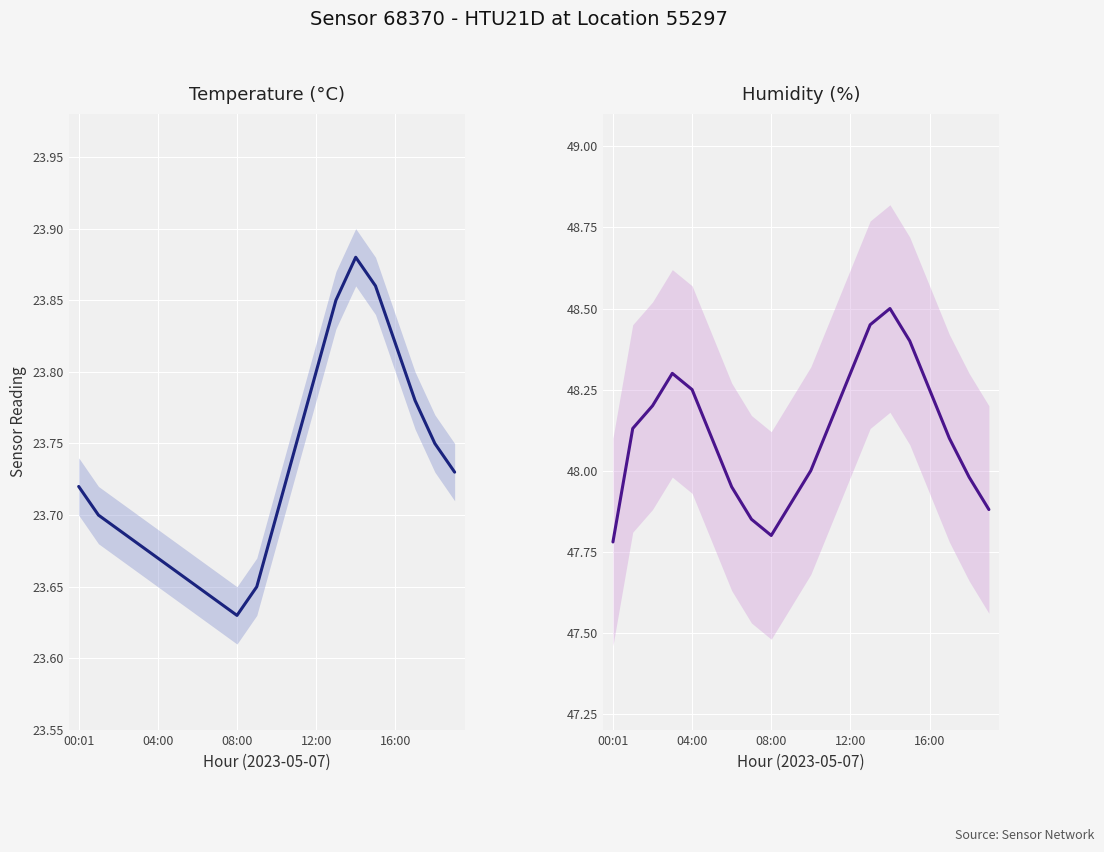

At which category is the sum across all series the highest?

14